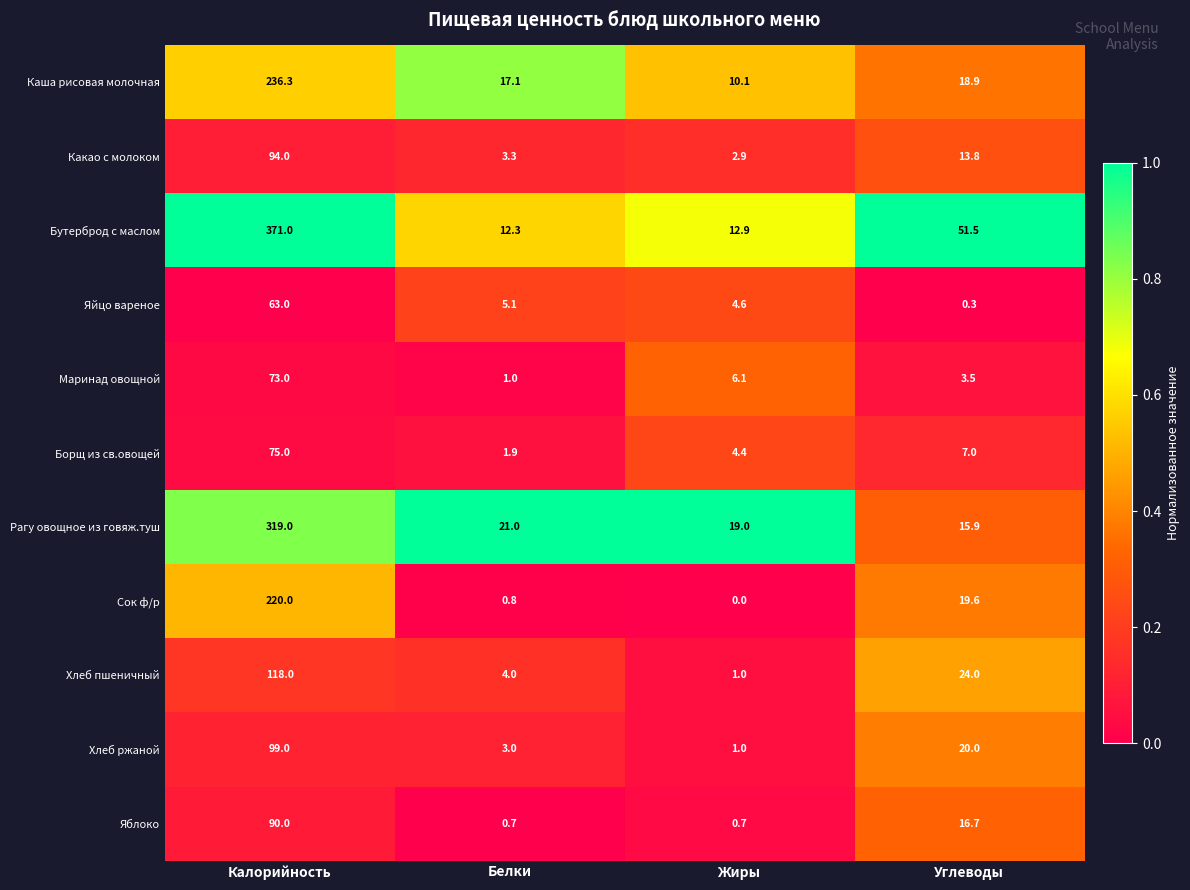

List the series in order of their peak value, lowest first.

Яйцо вареное, Маринад овощной, Борщ из св.овощей, Яблоко, Какао с молоком, Хлеб ржаной, Хлеб пшеничный, Сок ф/р, Каша рисовая молочная, Рагу овощное из говяж.туш, Бутерброд с маслом